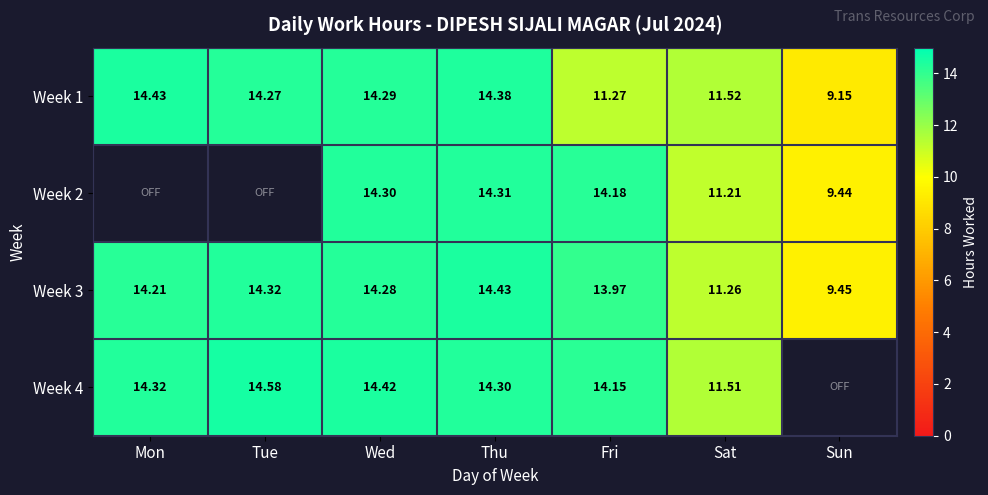

Rank the categories by Week 1 value from highest to lowest.

Mon, Thu, Wed, Tue, Sat, Fri, Sun